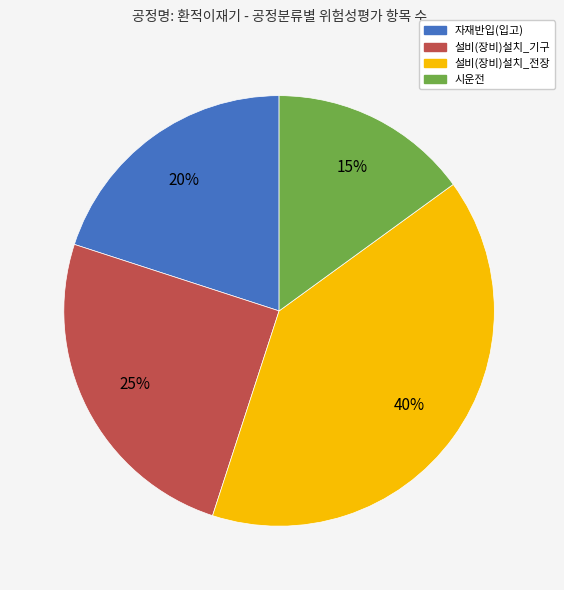

Is the sum of 설비(장비)설치_기구 and 시운전 greater than half?

No